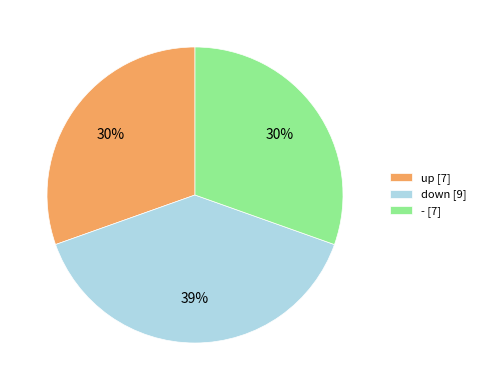

To the nearest percent, what is the combined percentage of - and down?

70%